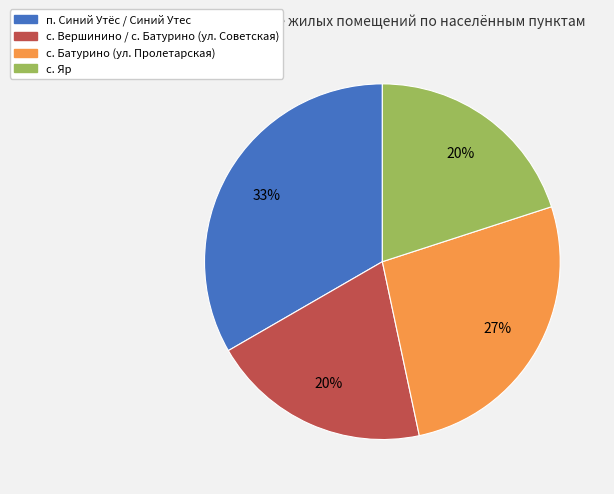

The п. Синий Утёс / Синий Утес slice represents 42% of the pie. True or false?

False